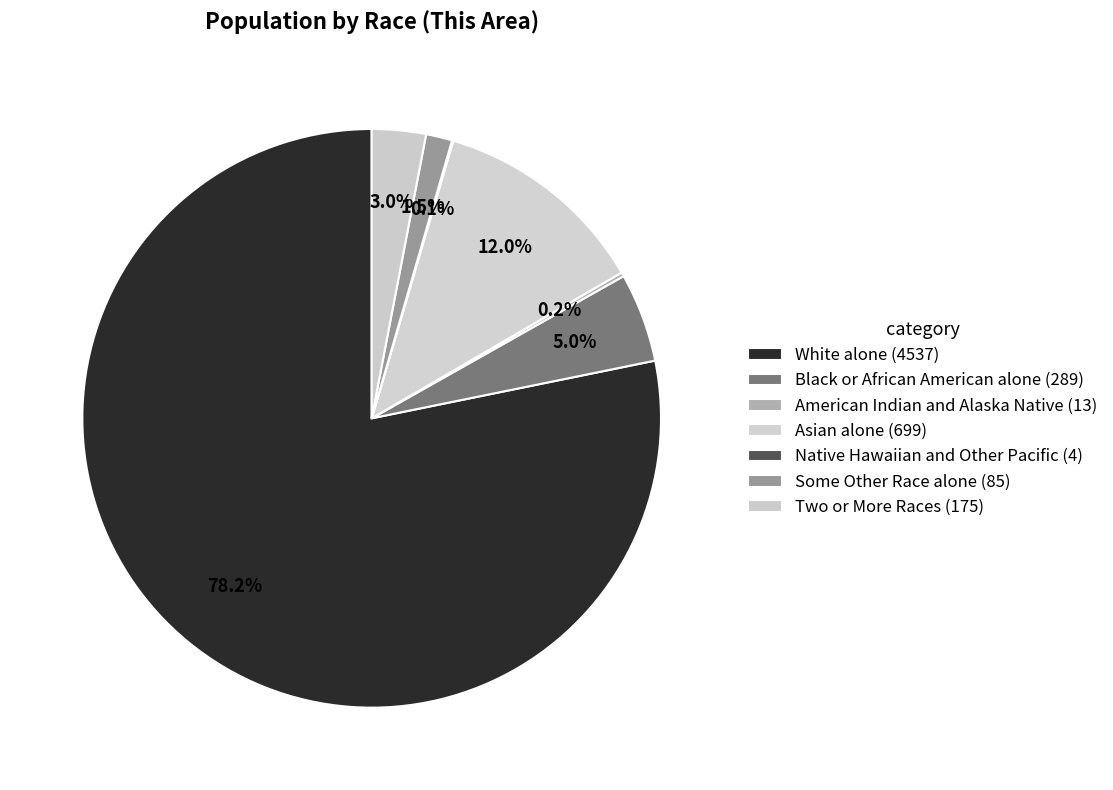

What is the smallest slice in the pie chart?

Native Hawaiian and Other Pacific